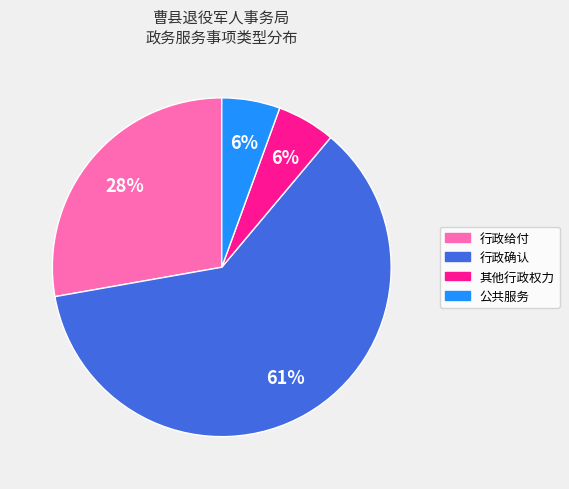

How many segments does this pie chart have?

4